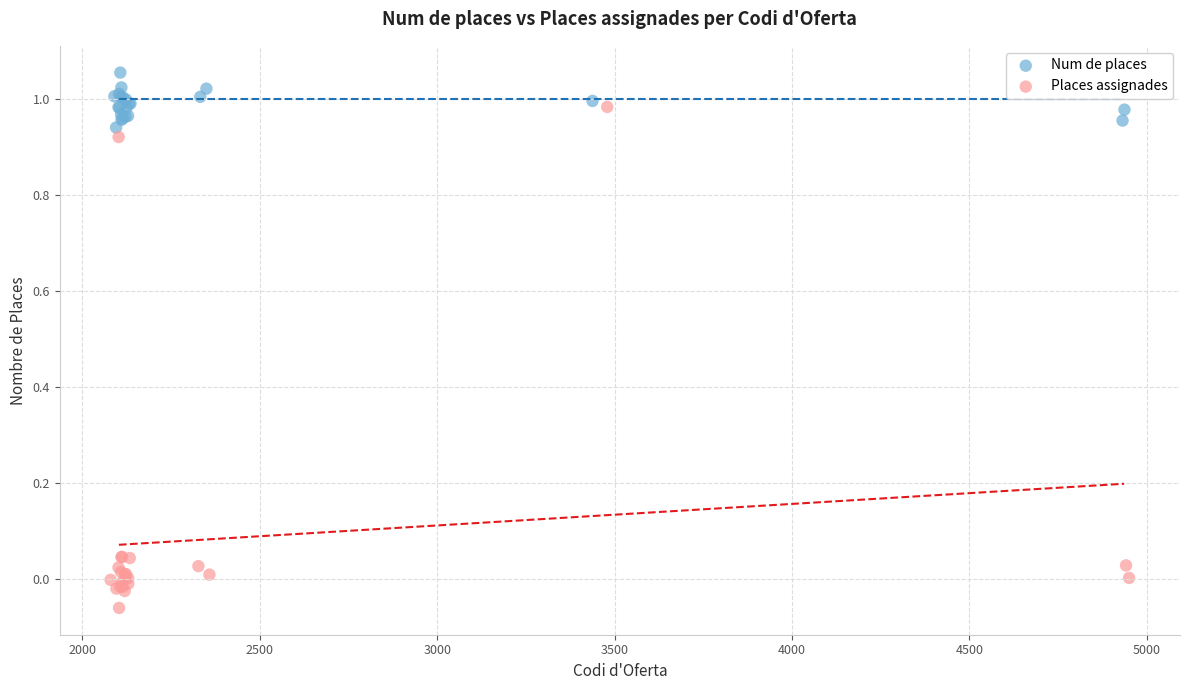

Which series reaches the maximum Y coordinate?

Num de places